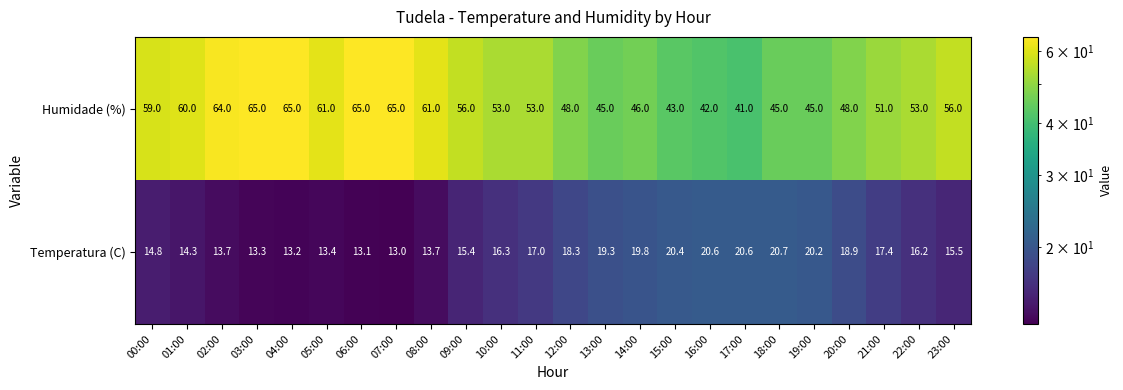

Rank the series by their average value, from highest to lowest.

Humidade (%), Temperatura (C)